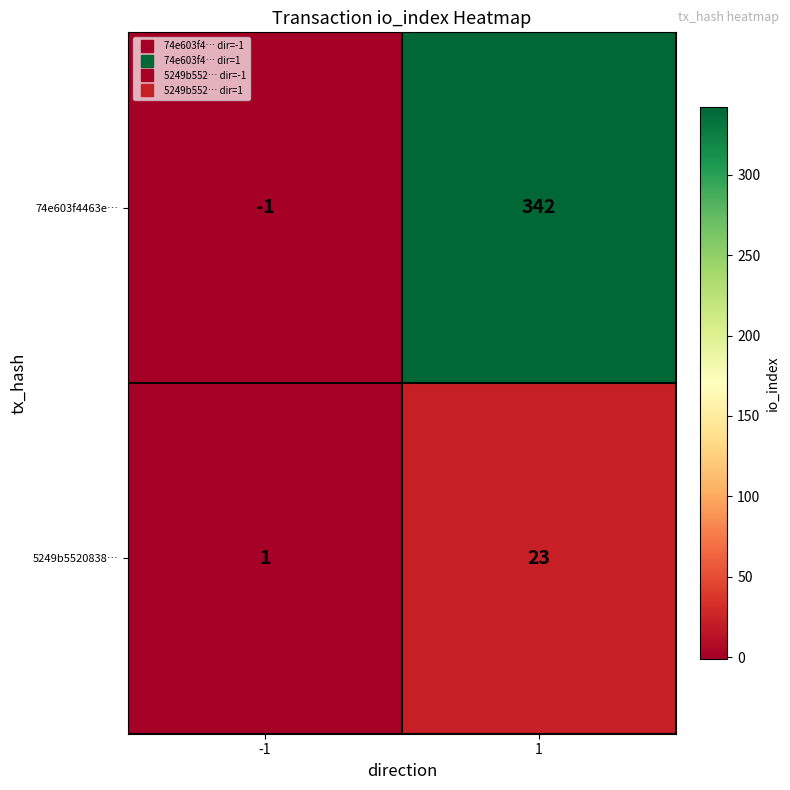

What value does the 74e603f4463e… series have at 1?

342